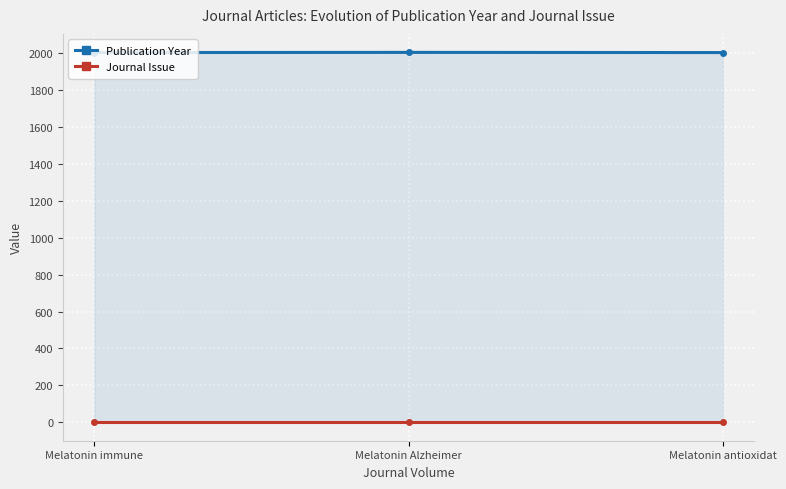

At how many categories does at least one series exceed 1957?

3